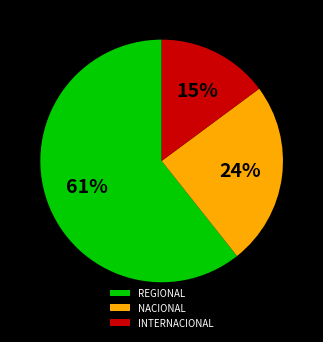

Which slice is the largest?

REGIONAL